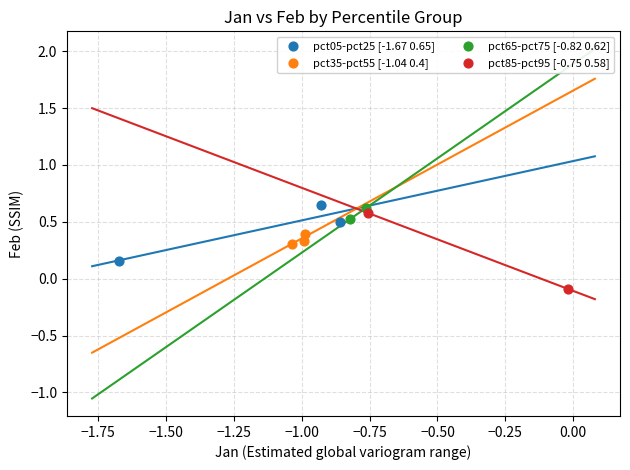

Which series contains the lowest Y value?

pct85-pct95 [-0.75 0.58]